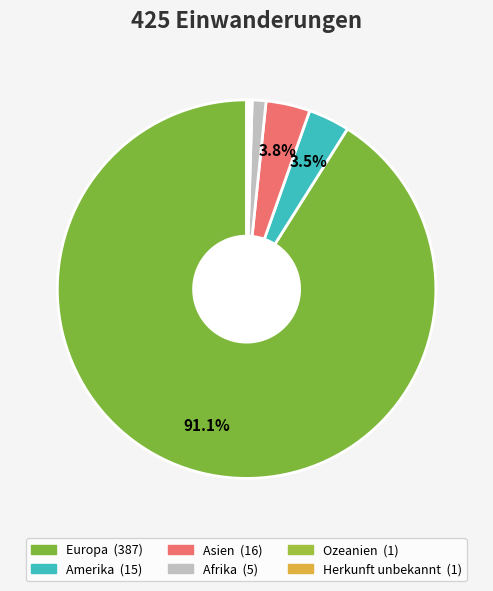

Which category accounts for the majority?

Europa